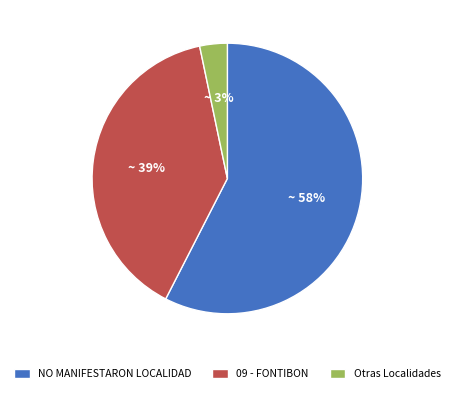

Combined, do NO MANIFESTARON LOCALIDAD and Otras Localidades account for over 50%?

Yes